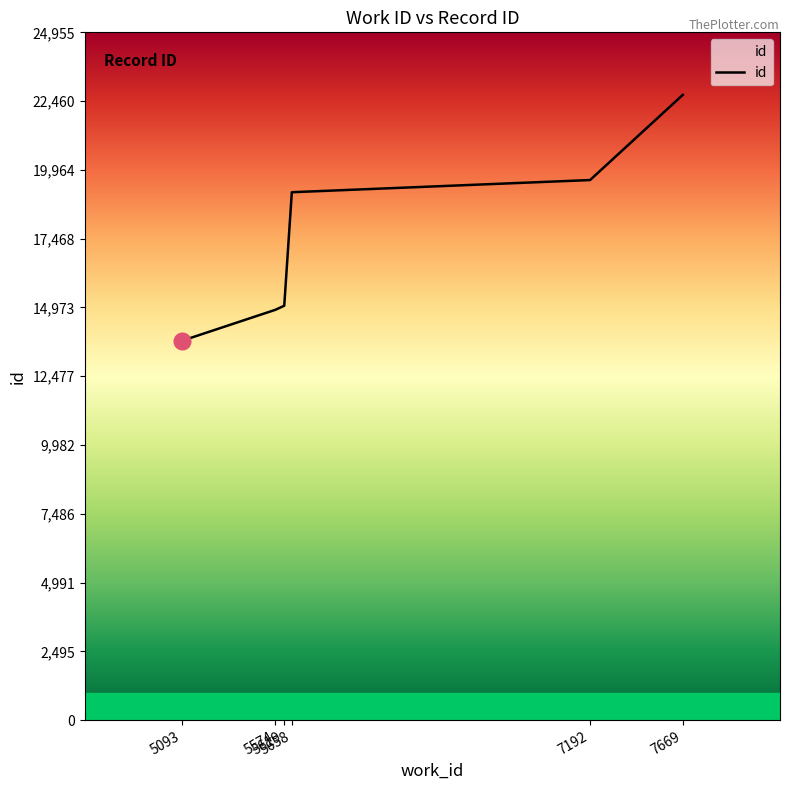

How many series are shown in this chart?

1